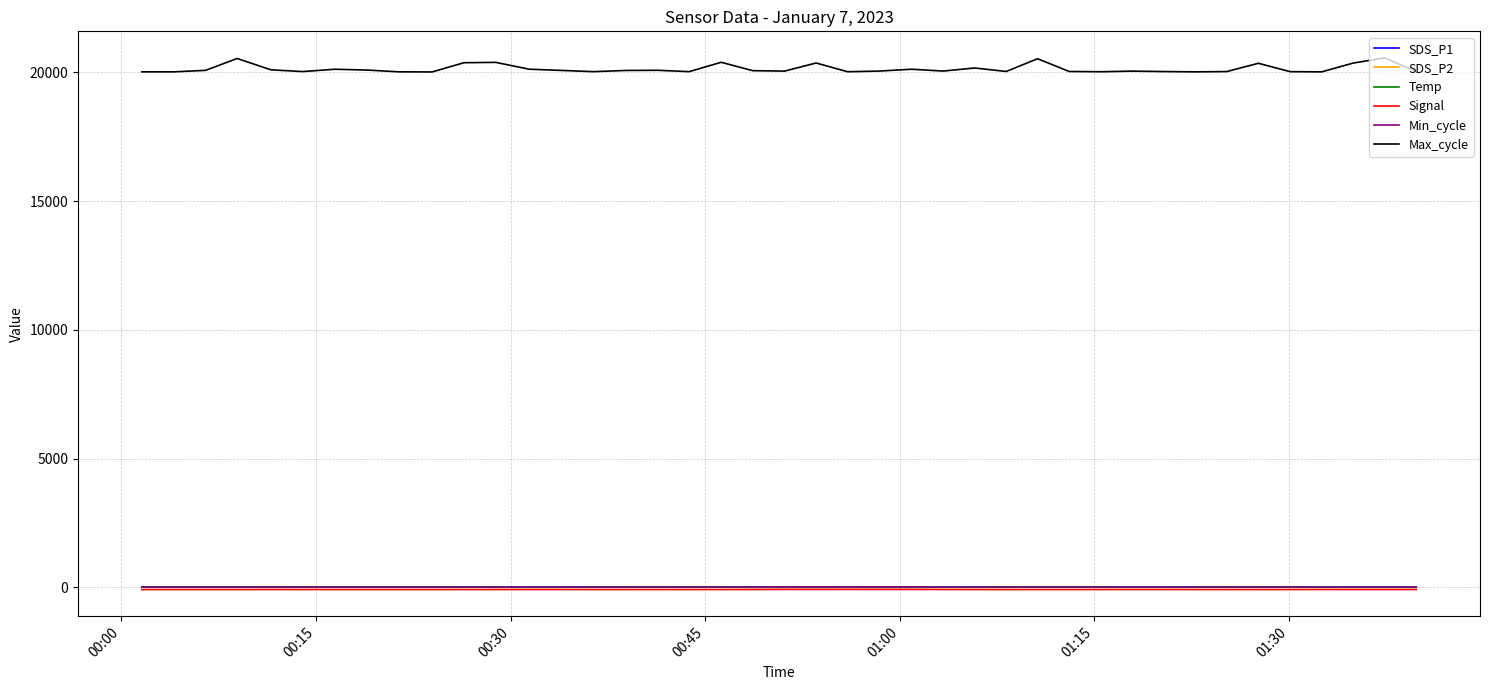

True or false: Max_cycle and SDS_P1 intersect in this chart.

False